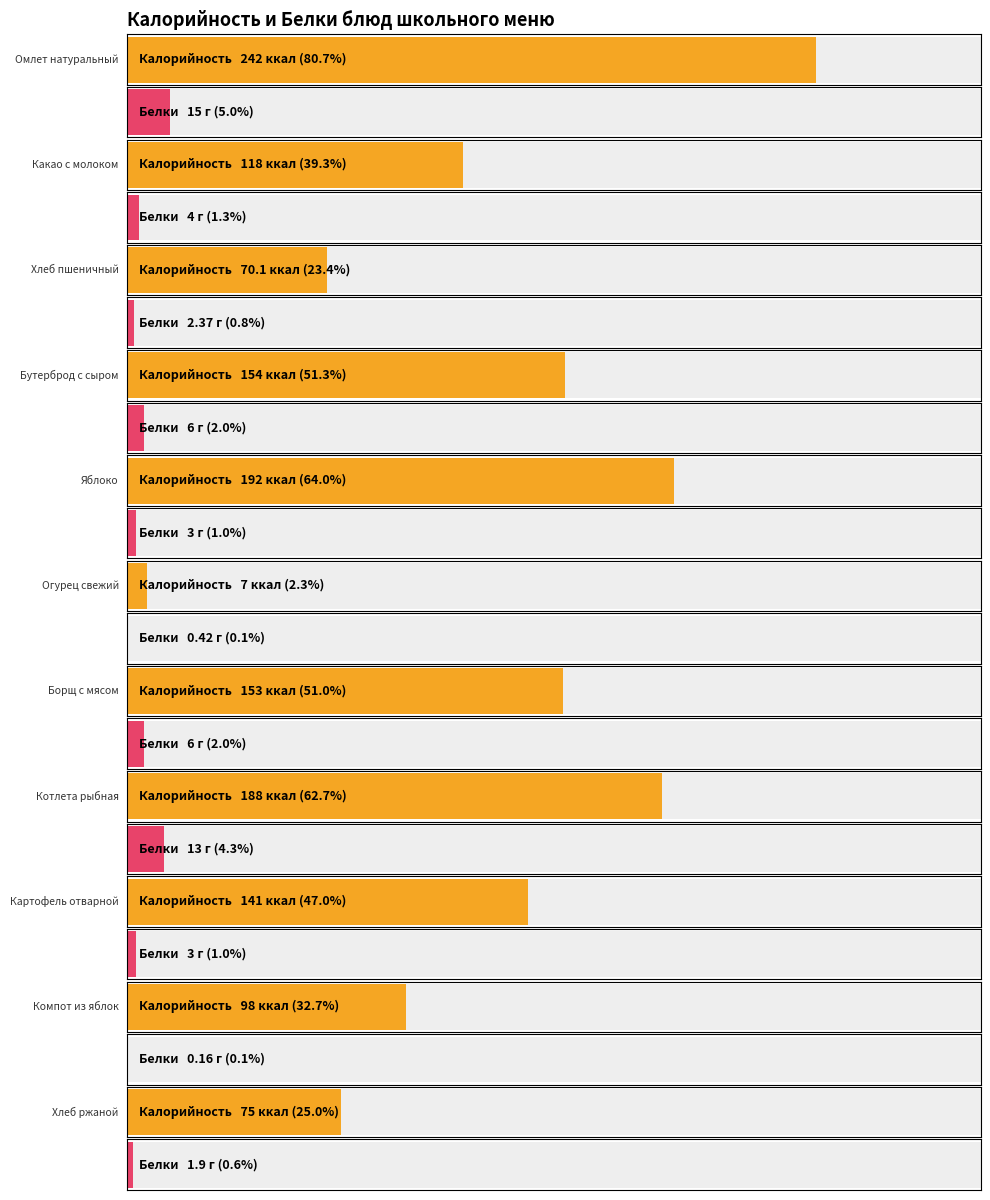

The Калорийность series shows 73.5 at Картофель отварной. True or false?

False